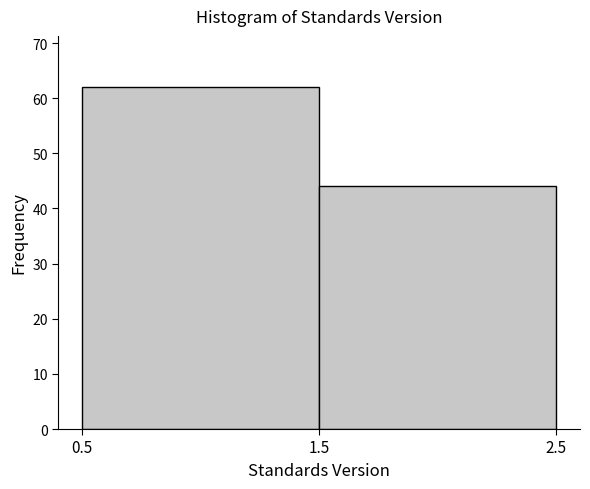

How tall is the bar that spans 0.5 to 1.5 on the x-axis? The values are not printed on the chart, so give them approximately, as read against the axis.

62